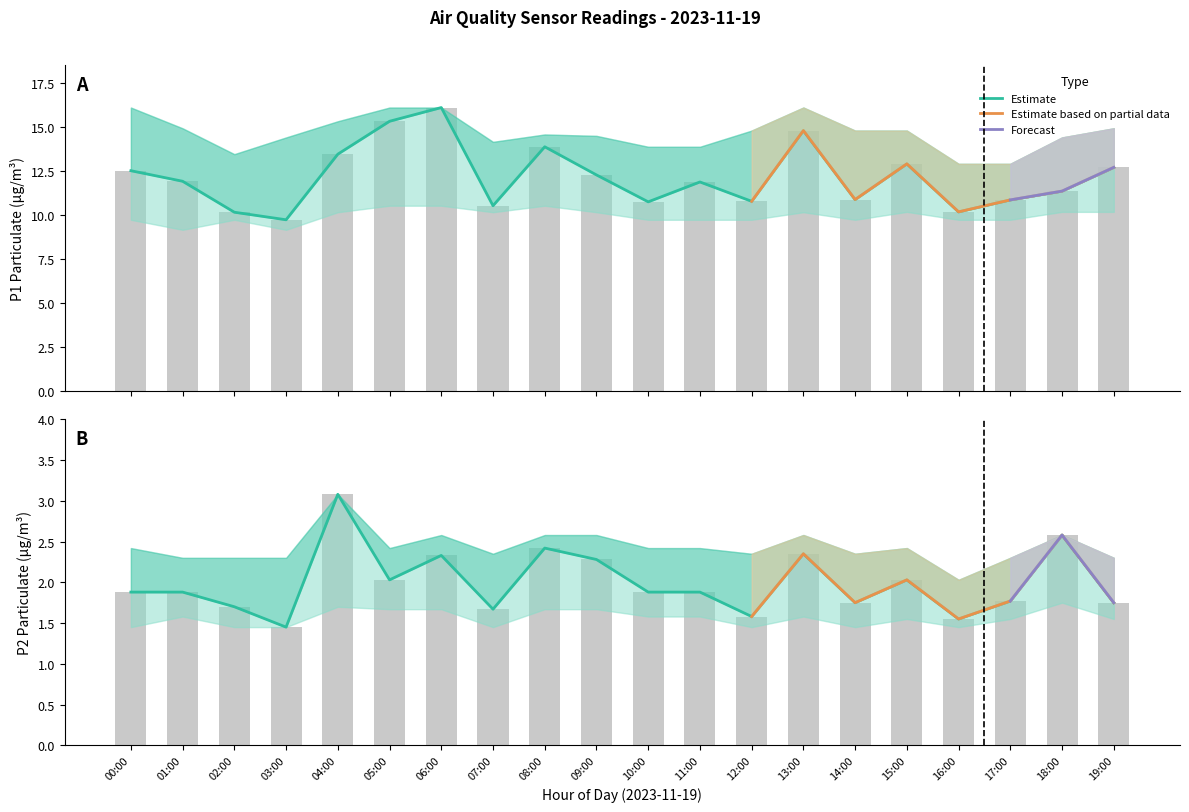

Between 11:00 and 15:00, which series saw the biggest shift?

P1